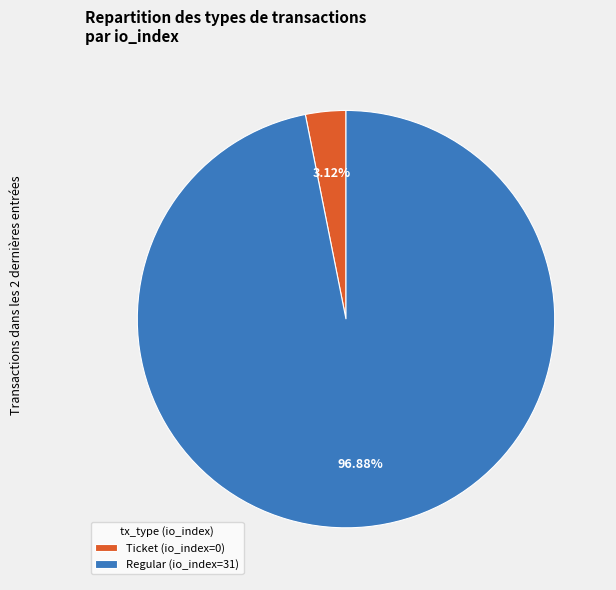

Which slice is the largest?

Regular (io_index=31)